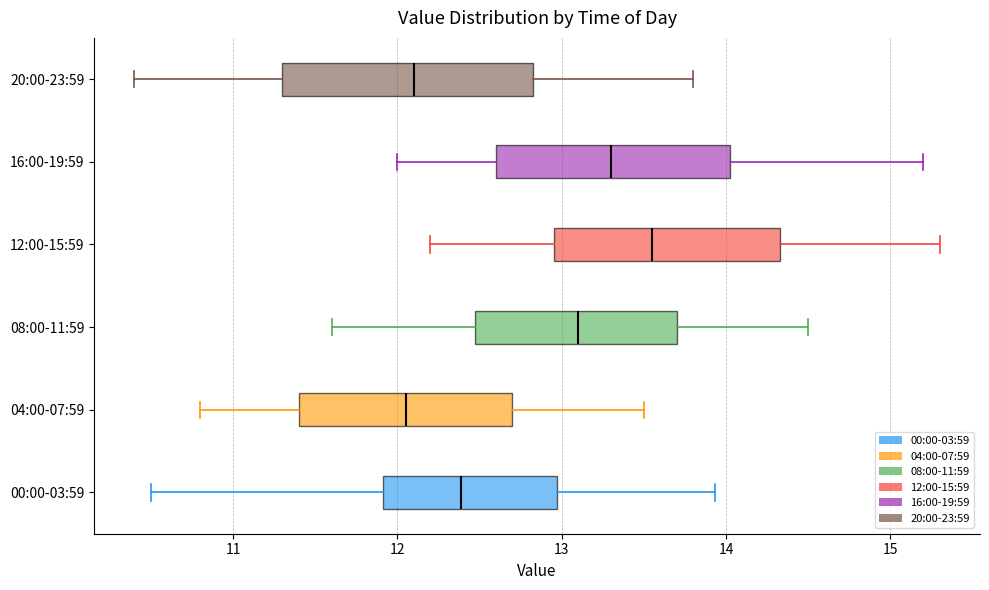

Where is the right edge of the box for 12:00-15:59 on the x-axis? The values are not printed on the chart, so give them approximately, as read against the axis.

14.3